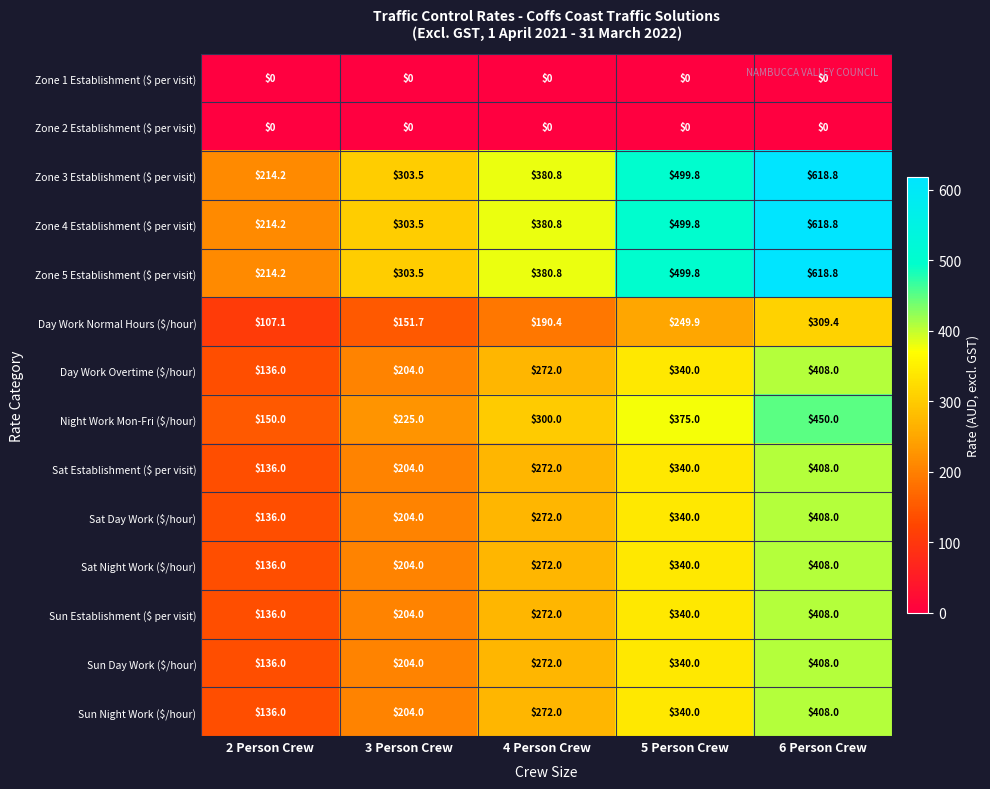

What is the approximate value of Zone 3 Establishment ($ per visit) at 5 Person Crew?

499.8